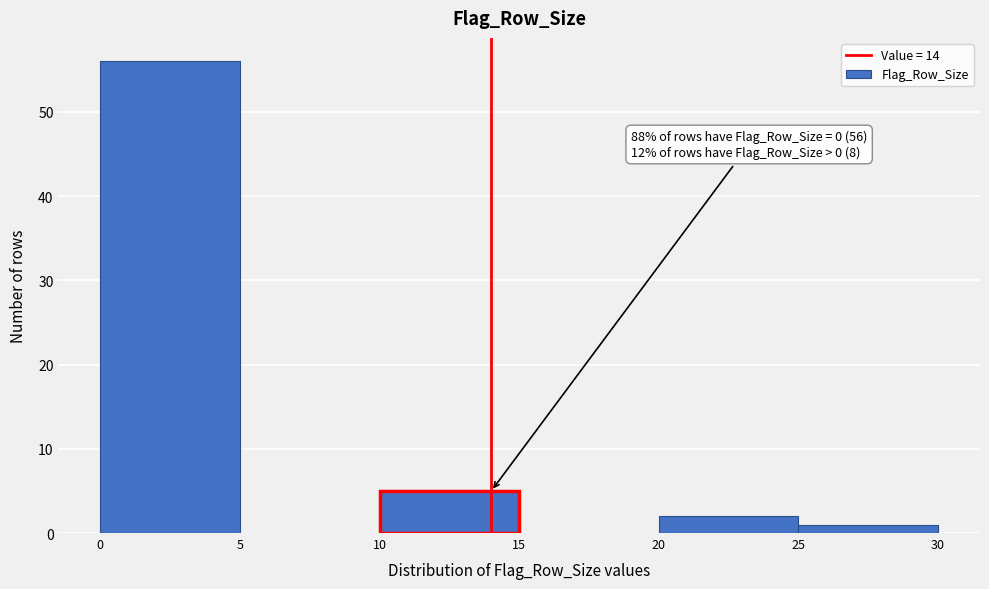

Over which range of the x-axis is the bar tallest?

0 to 5